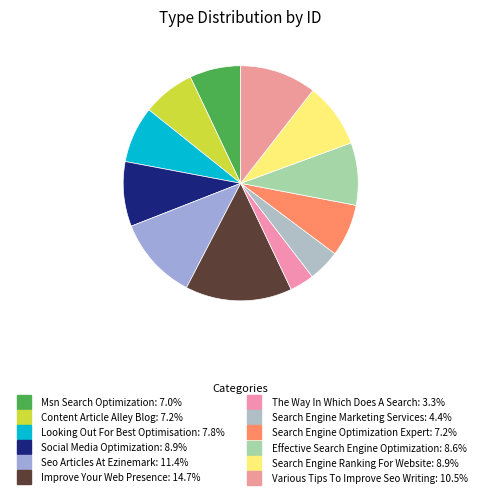

Approximately how many times larger is the value at Improve Your Web Presence compared to Various Tips To Improve Seo Writing?

1.4